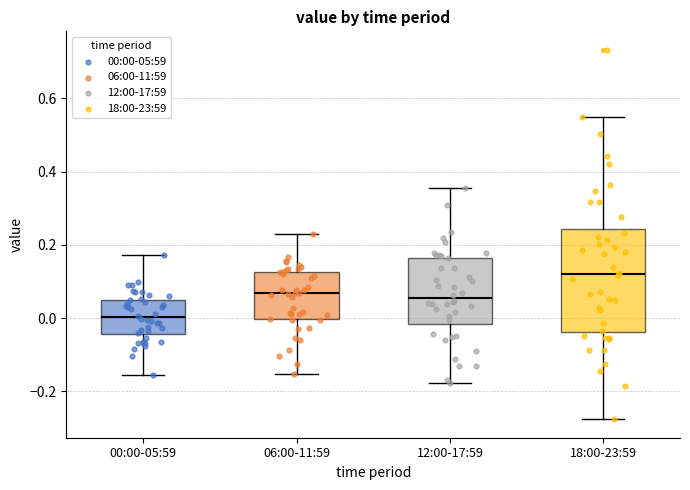

Reading left to right, transcribe this box plot: for each box, give where its median line is, the range the box spans, and where its two whiskers end, as read against the y-axis. The values are not printed on the chart, so give them approximately, as read against the axis.

00:00-05:59: median 0.00, box -0.04 to 0.04, whiskers -0.16 to 0.18
06:00-11:59: median 0.06, box 0.00 to 0.12, whiskers -0.16 to 0.22
12:00-17:59: median 0.06, box -0.02 to 0.16, whiskers -0.18 to 0.36
18:00-23:59: median 0.12, box -0.04 to 0.24, whiskers -0.28 to 0.54